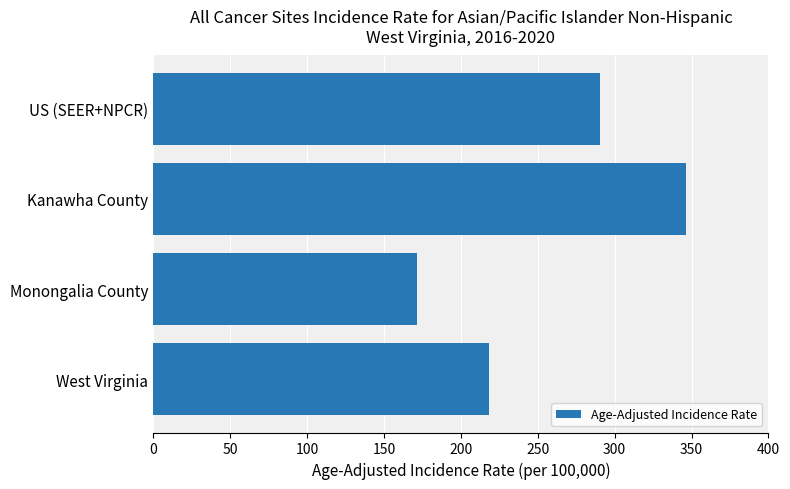

Is it true that the value at Monongalia County is 83.4?

False